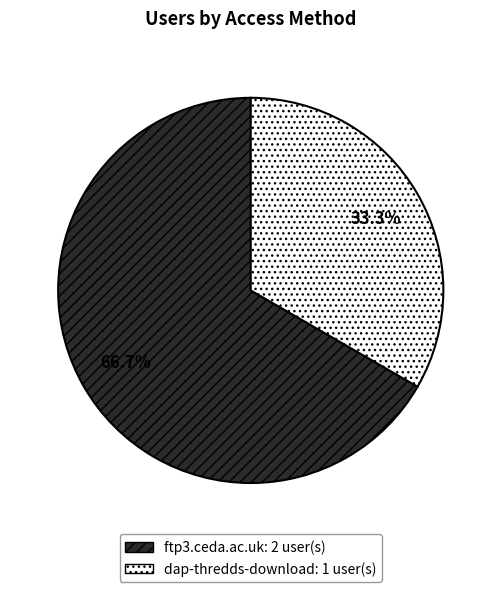

Rank the categories by value from lowest to highest.

dap-thredds-download, ftp3.ceda.ac.uk